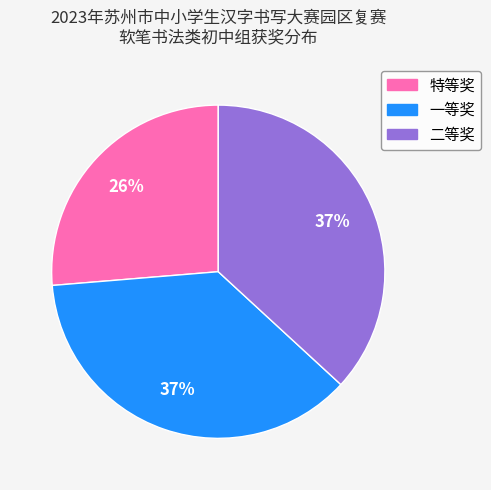

To the nearest percent, what percentage of the pie is 一等奖?

37%